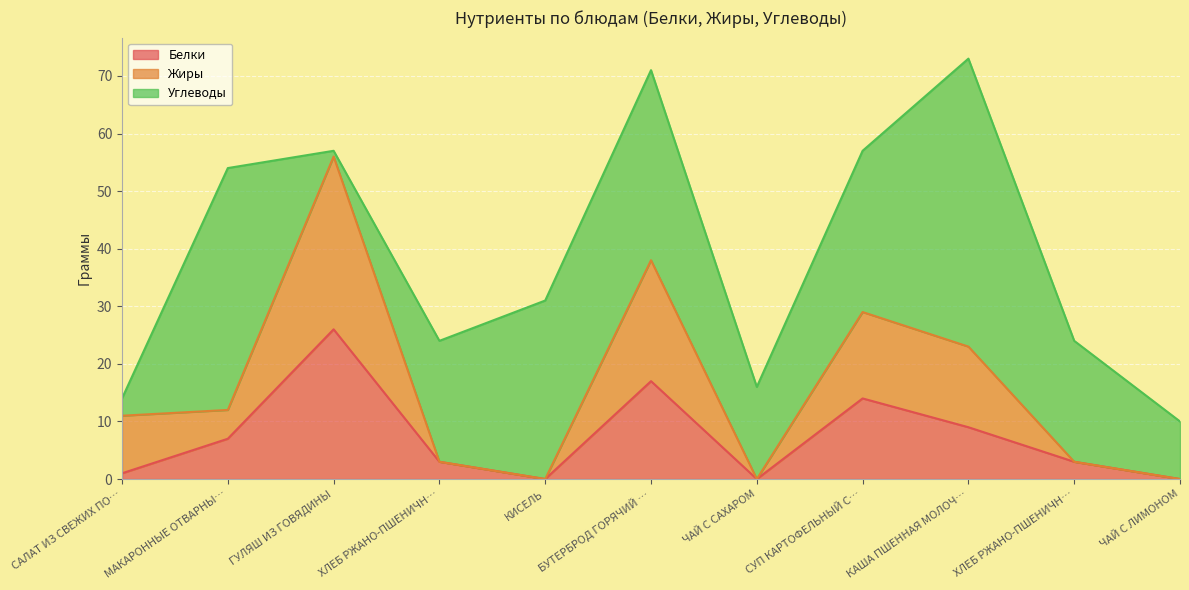

At which category is the sum across all series the highest?

КАША ПШЕННАЯ МОЛОЧ…